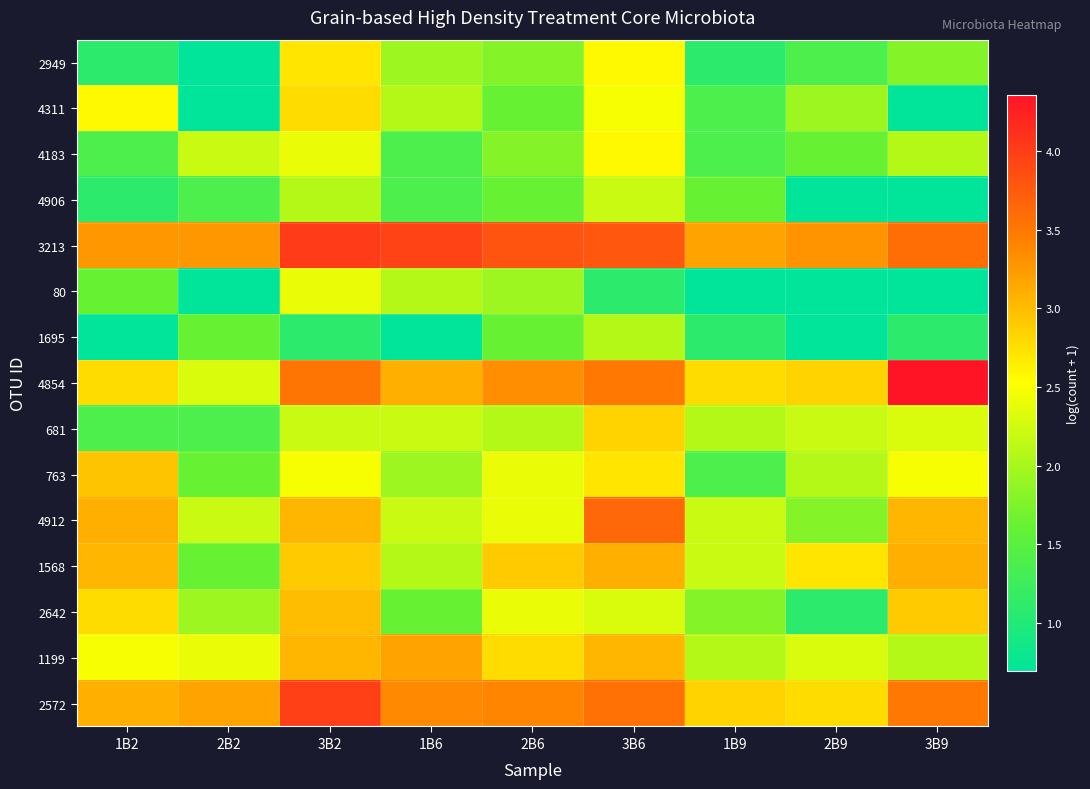

Which has a higher value, 3B9 or 3B2?

3B2